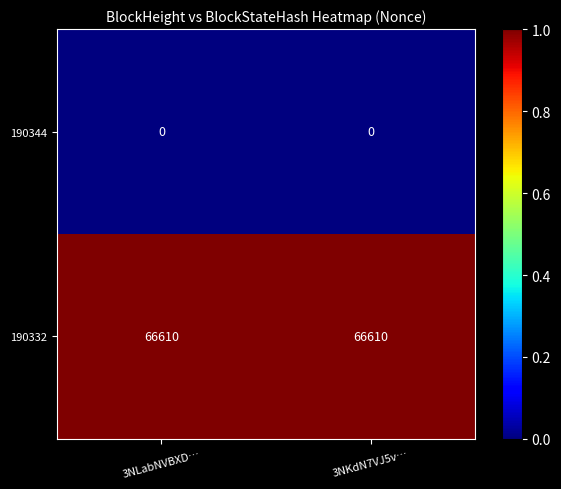

The 190344 series shows 0 at 3NKdN7VJ5v…. True or false?

True